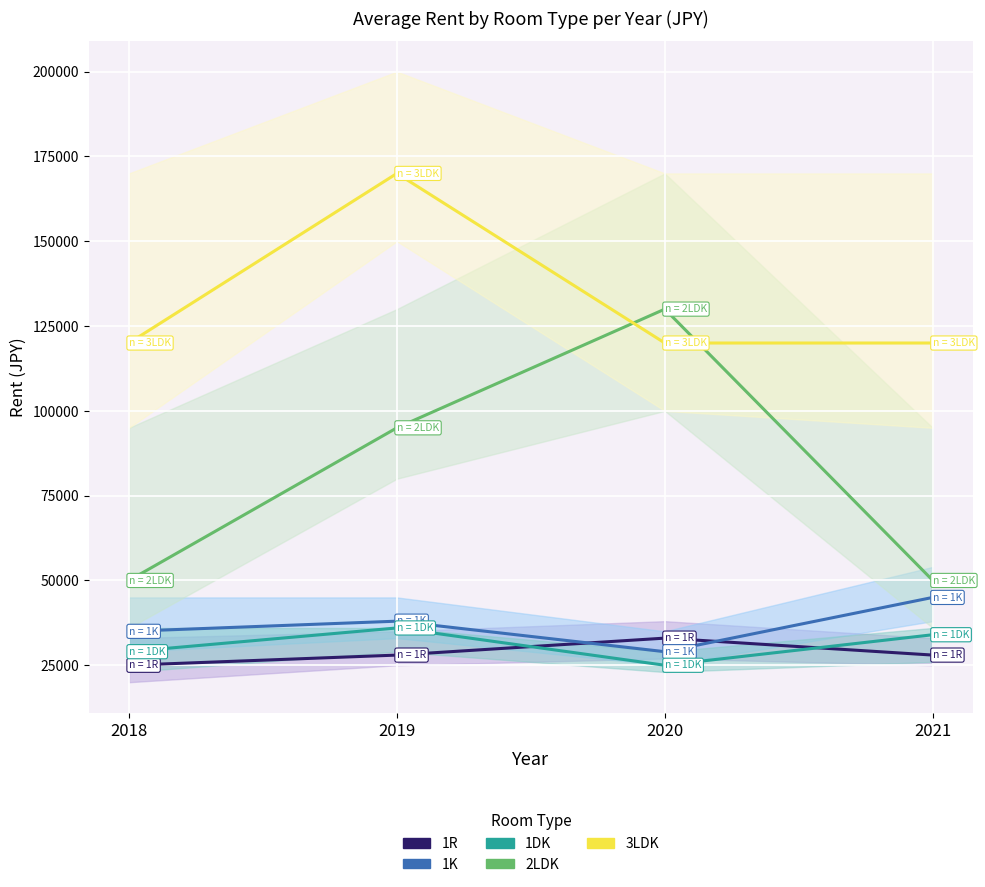

What is the approximate value of 1K at 2019, to the nearest 50?

38000